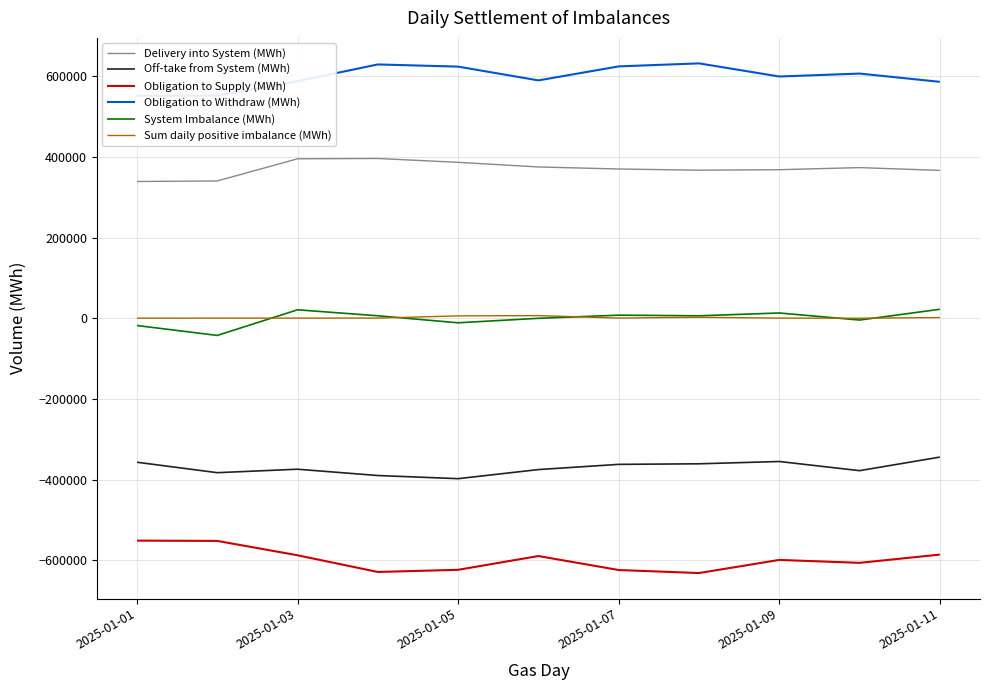

True or false: Obligation to Supply (MWh) and Off-take from System (MWh) cross at least once.

False